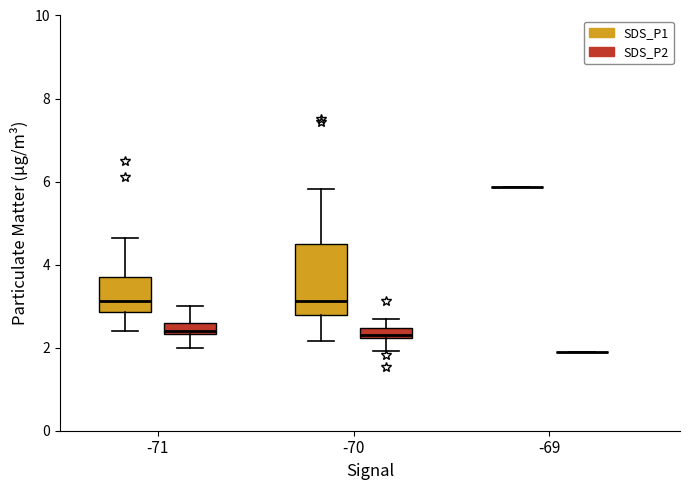

Comparing the boxes themselves (not the whiskers), which one is the tallest?

-70 (SDS_P1)